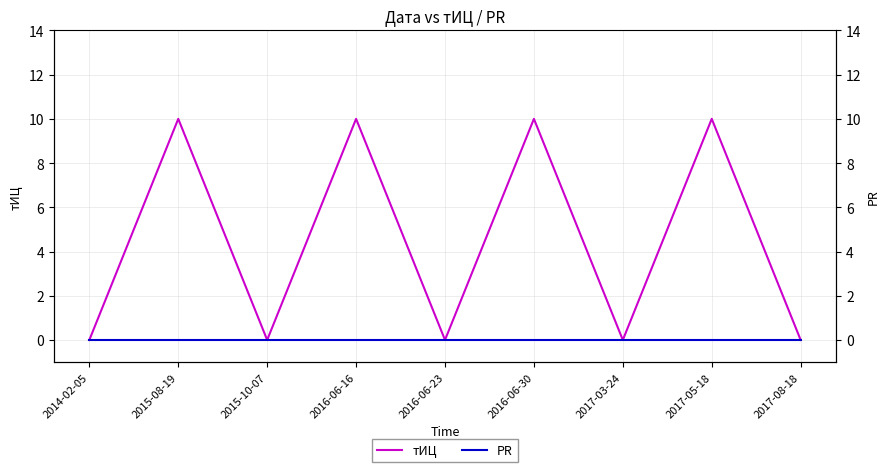

List the series in order of their overall mean, lowest first.

PR, тИЦ